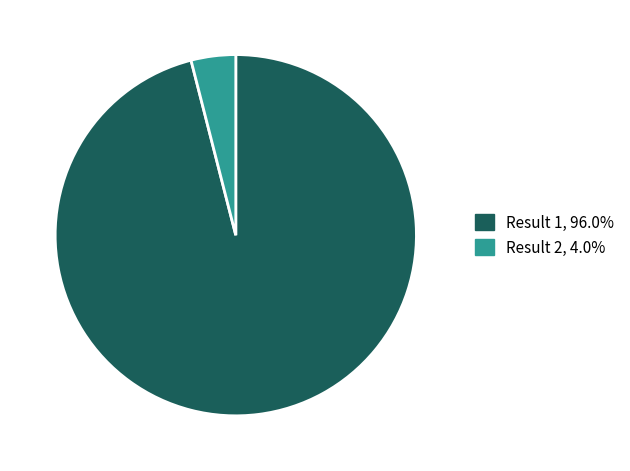

Does any single category account for the majority?

Yes